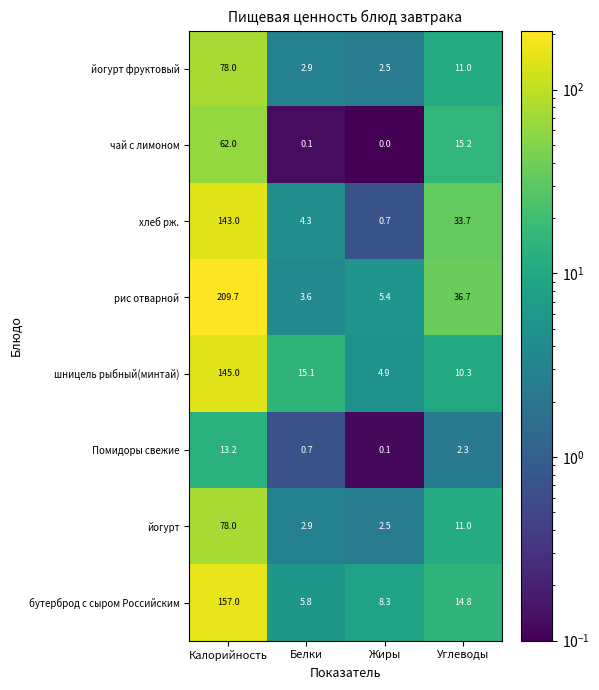

Where does the йогурт фруктовый series first go above 11?

Калорийность